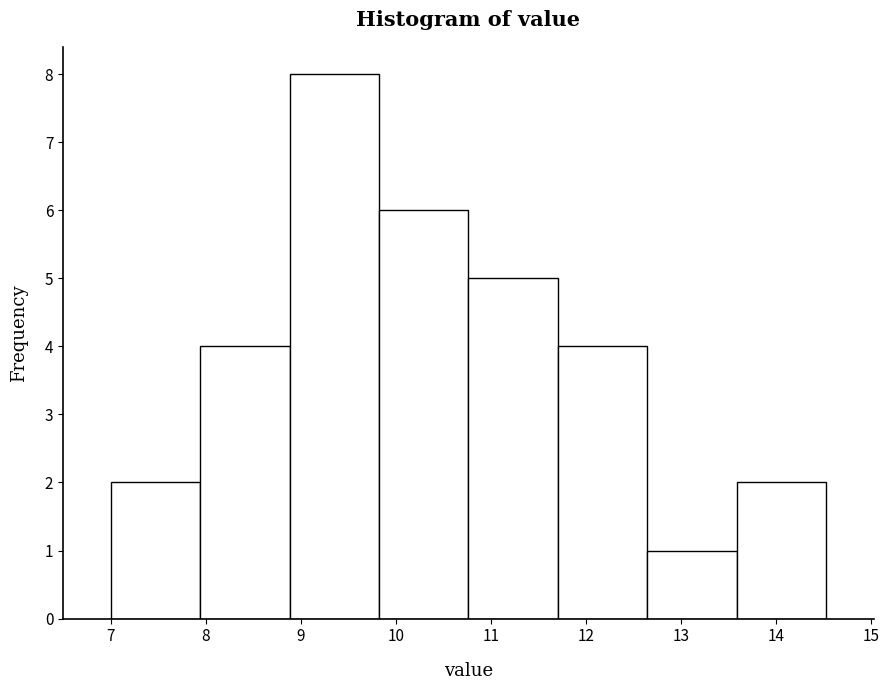

How tall is the bar that spans 9.8 to 10.8 on the x-axis? Neither the bar edges nor the heights are printed on the chart, so give them approximately, as read against the axes.

6